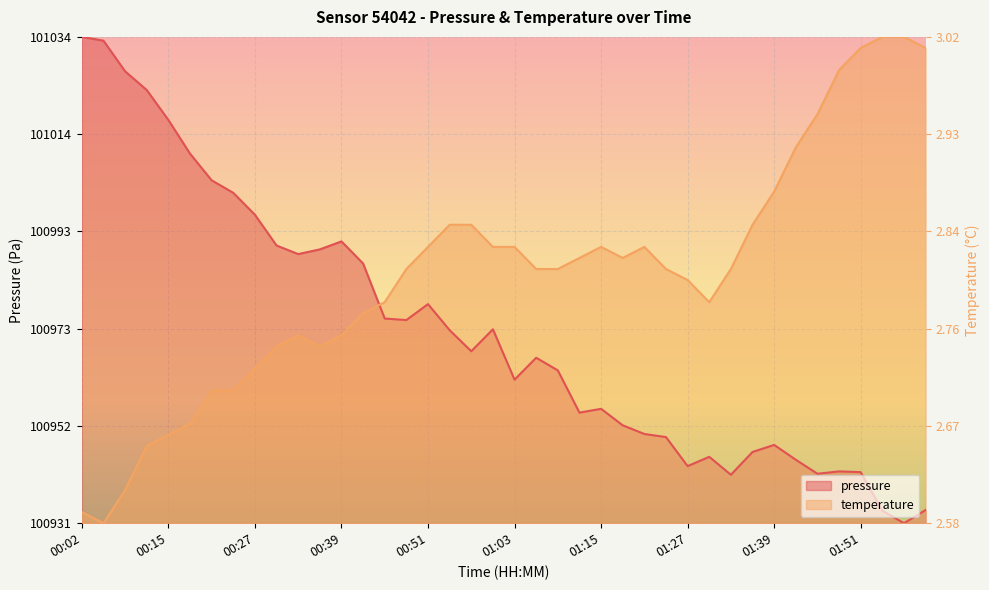

True or false: pressure and temperature cross at least once.

True